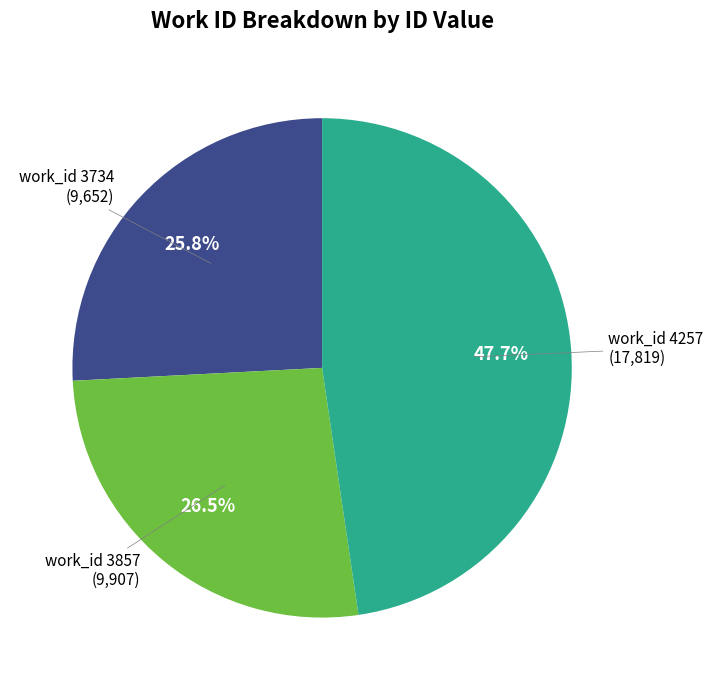

Does any single category account for the majority?

No